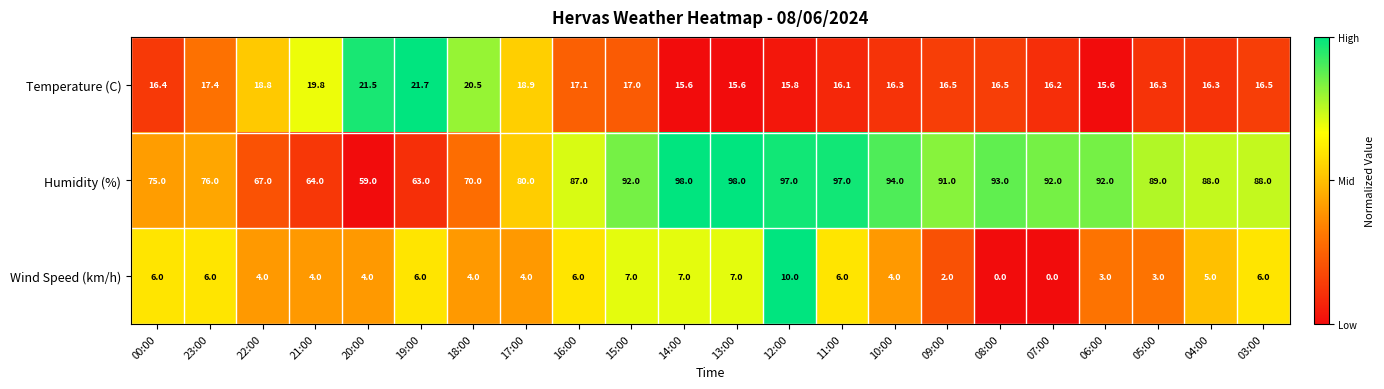

What is the difference between the maximum and minimum values in the Humidity (%) series?

39.0